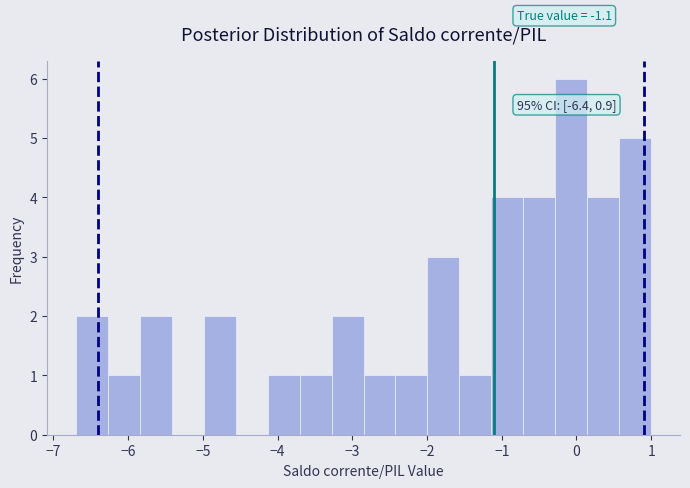

Which range on the x-axis has the tallest bar?

-0.3 to 0.1